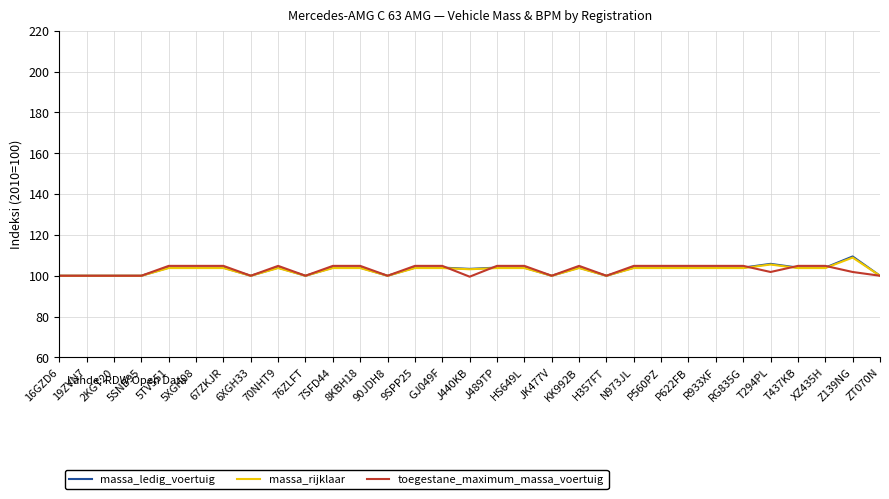

Read the massa_ledig_voertuig value at 5XGH08.

104.0